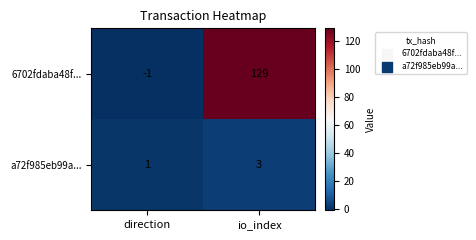

Reading left to right, transcribe all the data shown in this chart.

6702fdaba48f...: -1	129
a72f985eb99a...: 1	3